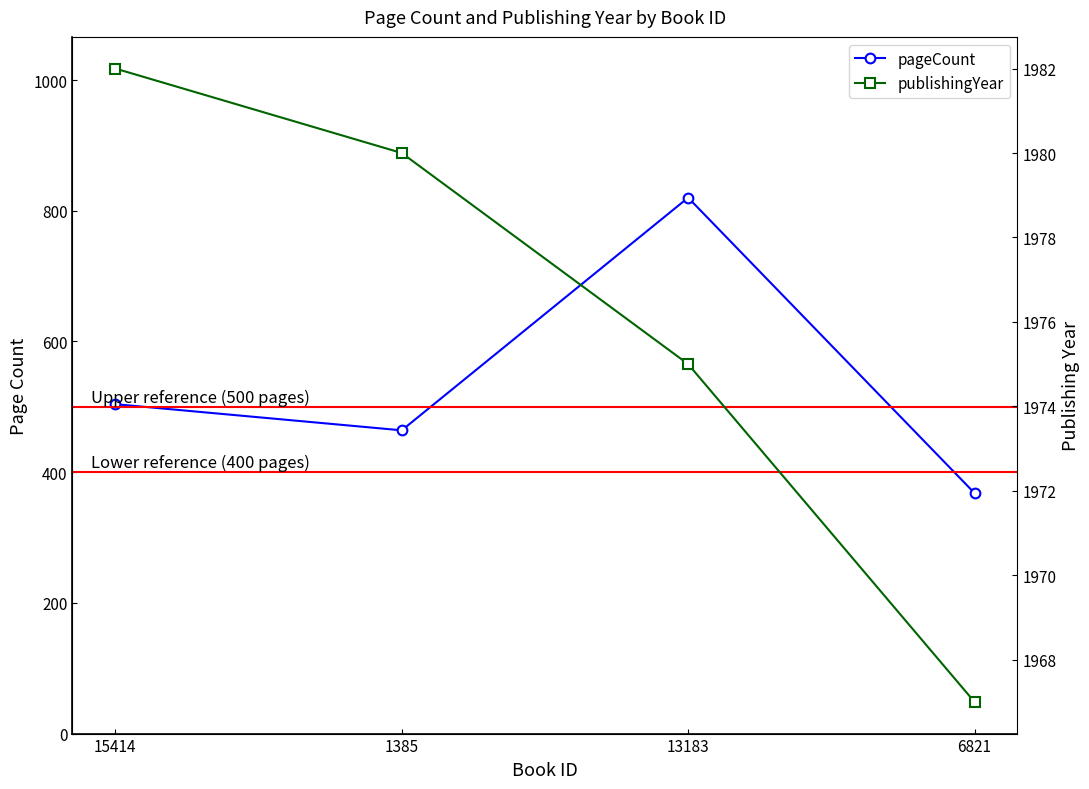

Reading left to right, what are all the values shown in this chart?

pageCount: 504	464	820	368
publishingYear: 1982	1980	1975	1967